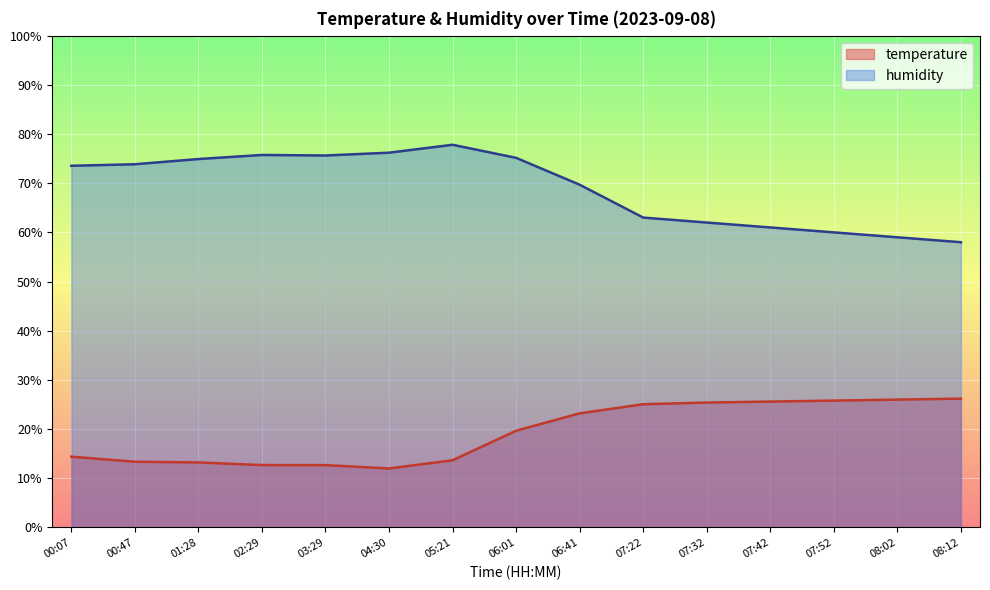

What position from the left is 00:07?

1